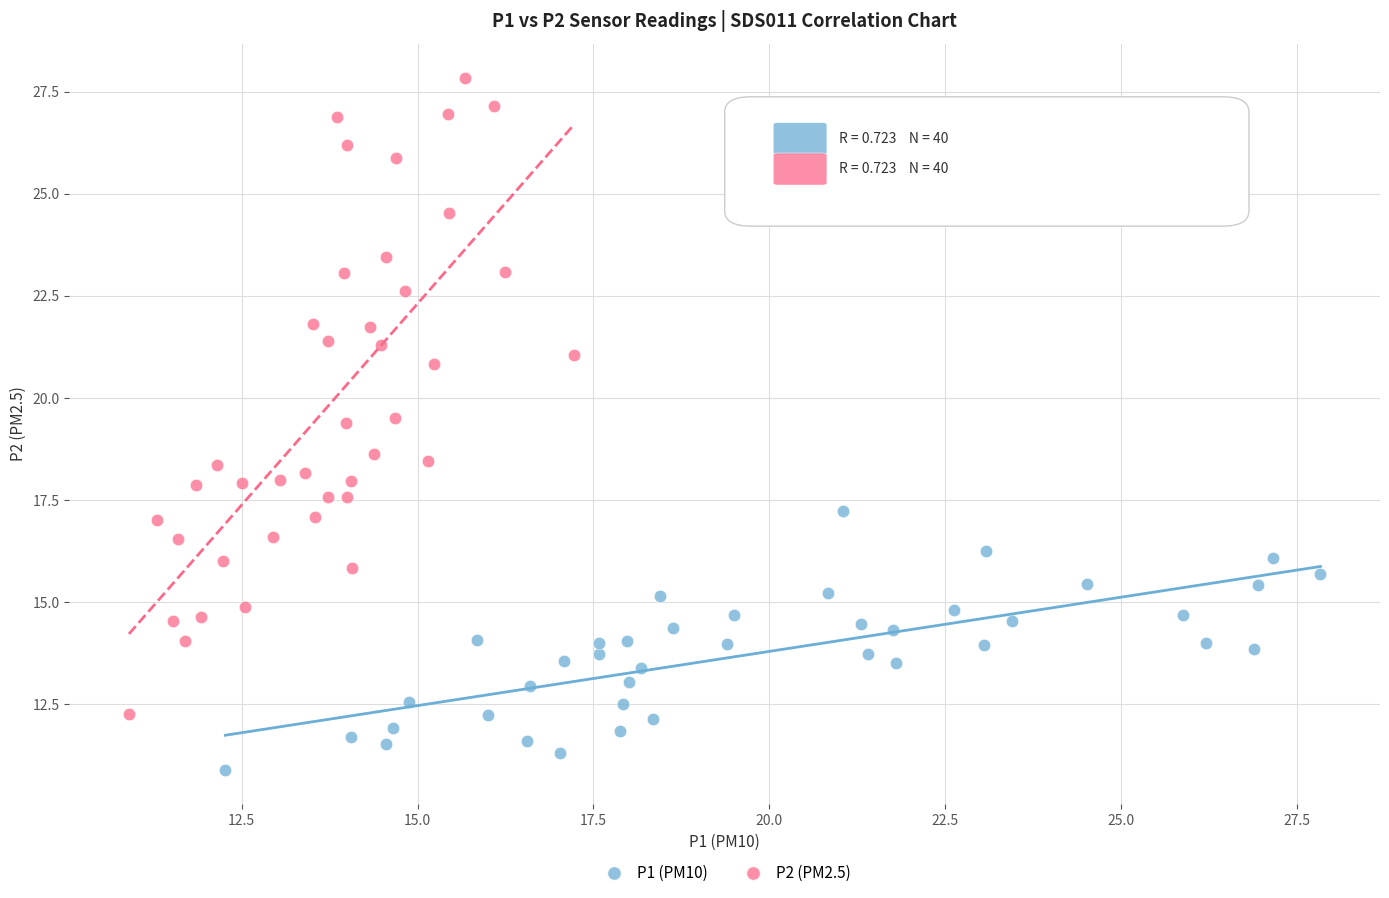

Which series has the widest spread of Y values?

P2 (PM2.5)